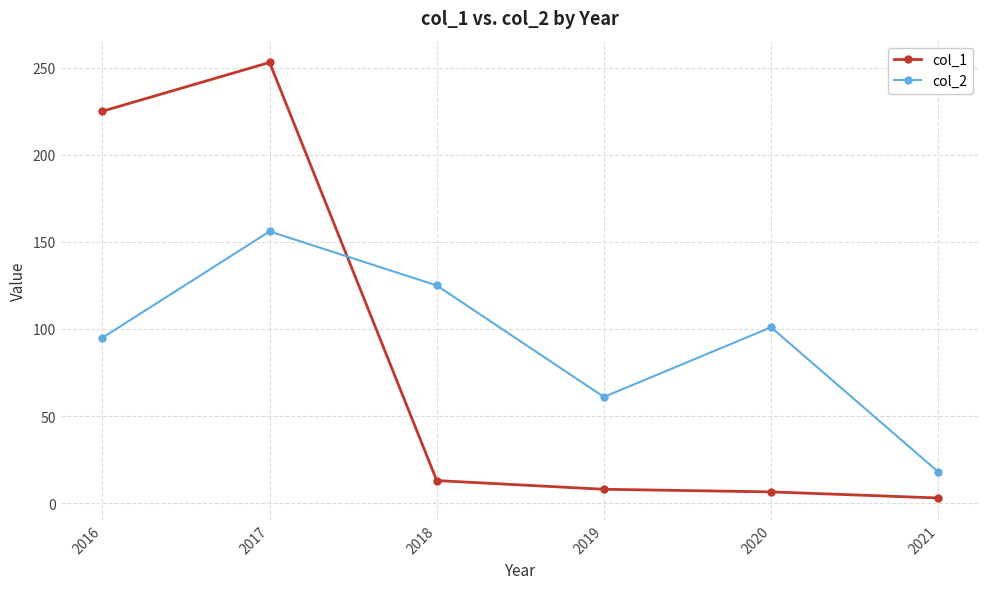

What is the maximum value shown in the chart?

253.0